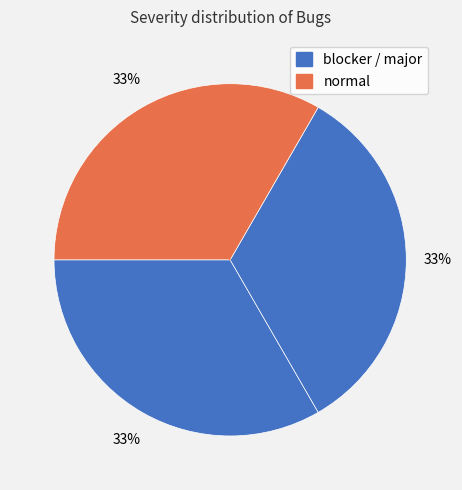

How many slices are in this pie chart?

3